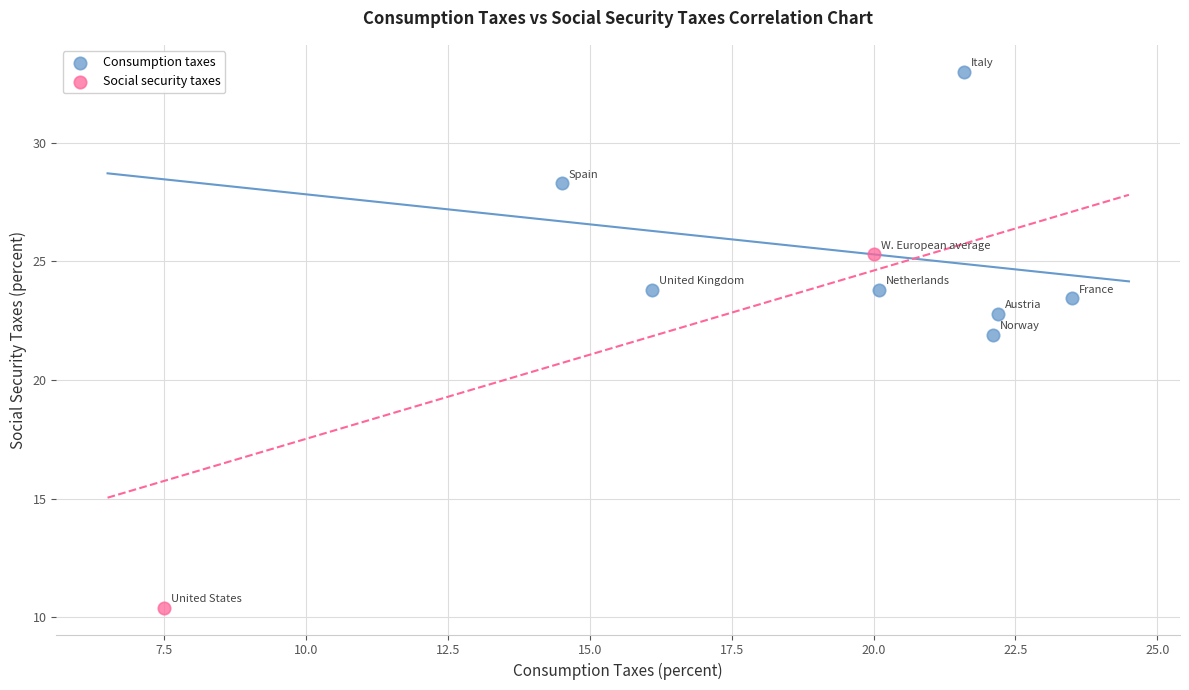

What are all the series names shown in the legend?

Consumption taxes, Social security taxes